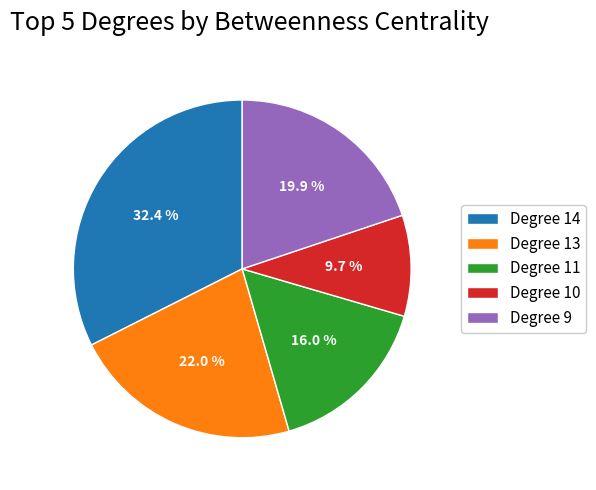

Is the sum of Degree 10 and Degree 9 greater than half?

No